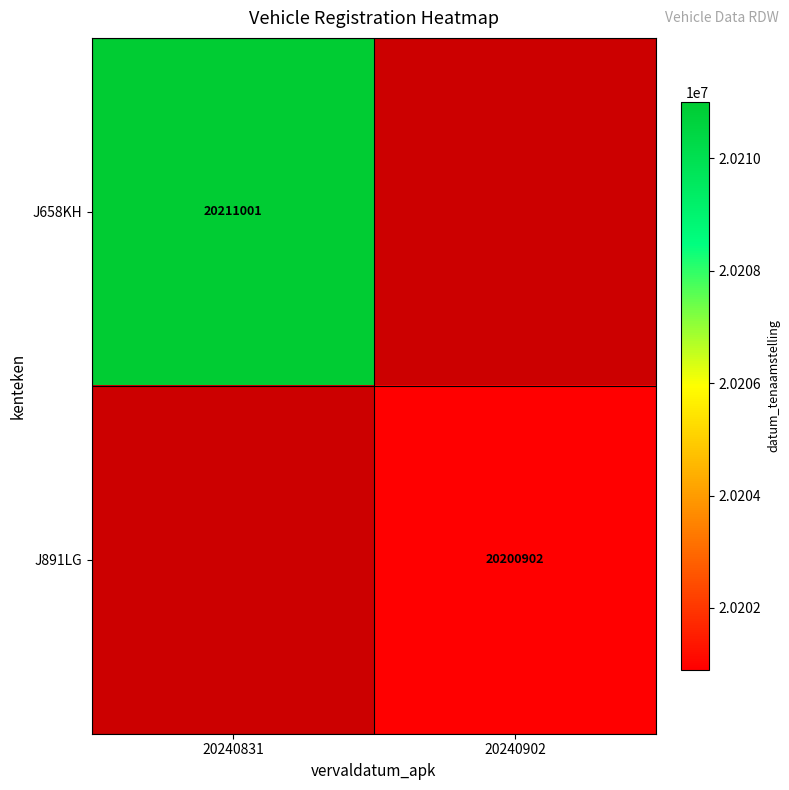

Is it true that J658KH equals 20211001 at 20240831?

True